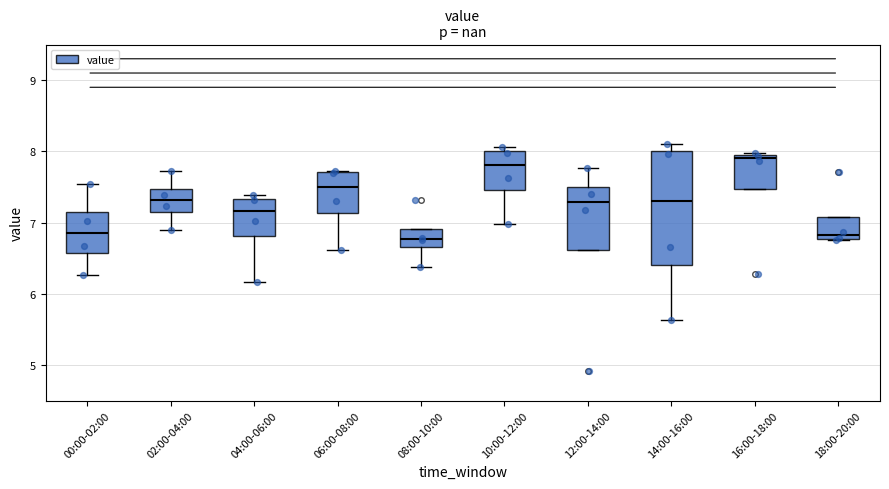

Where does the median line of the box for 00:00-02:00 sit on the y-axis? The values are not printed on the chart, so give them approximately, as read against the axis.

6.8